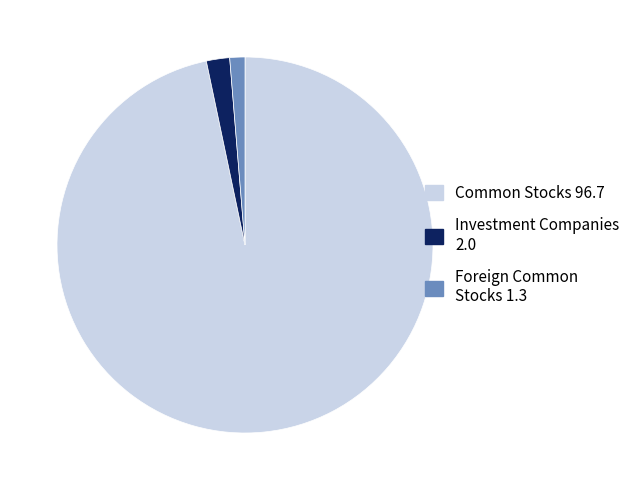

Count the number of slices in the pie.

3